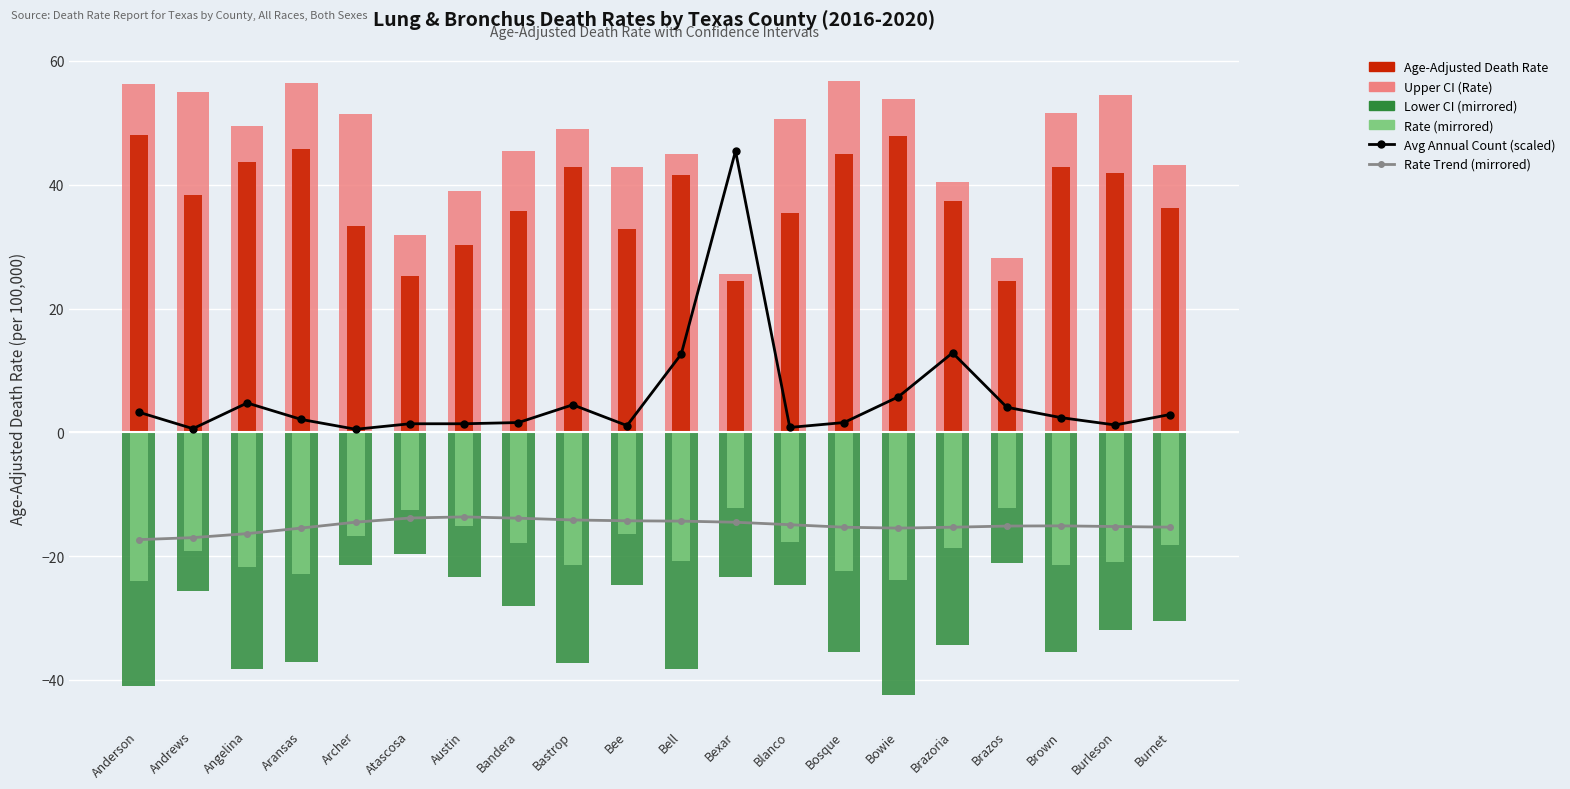

Rank the categories by Avg Annual Count (scaled) value from highest to lowest.

Bexar, Brazoria, Bell, Bowie, Angelina, Bastrop, Brazos, Anderson, Burnet, Brown, Aransas, Bandera, Bosque, Atascosa, Austin, Burleson, Bee, Blanco, Andrews, Archer